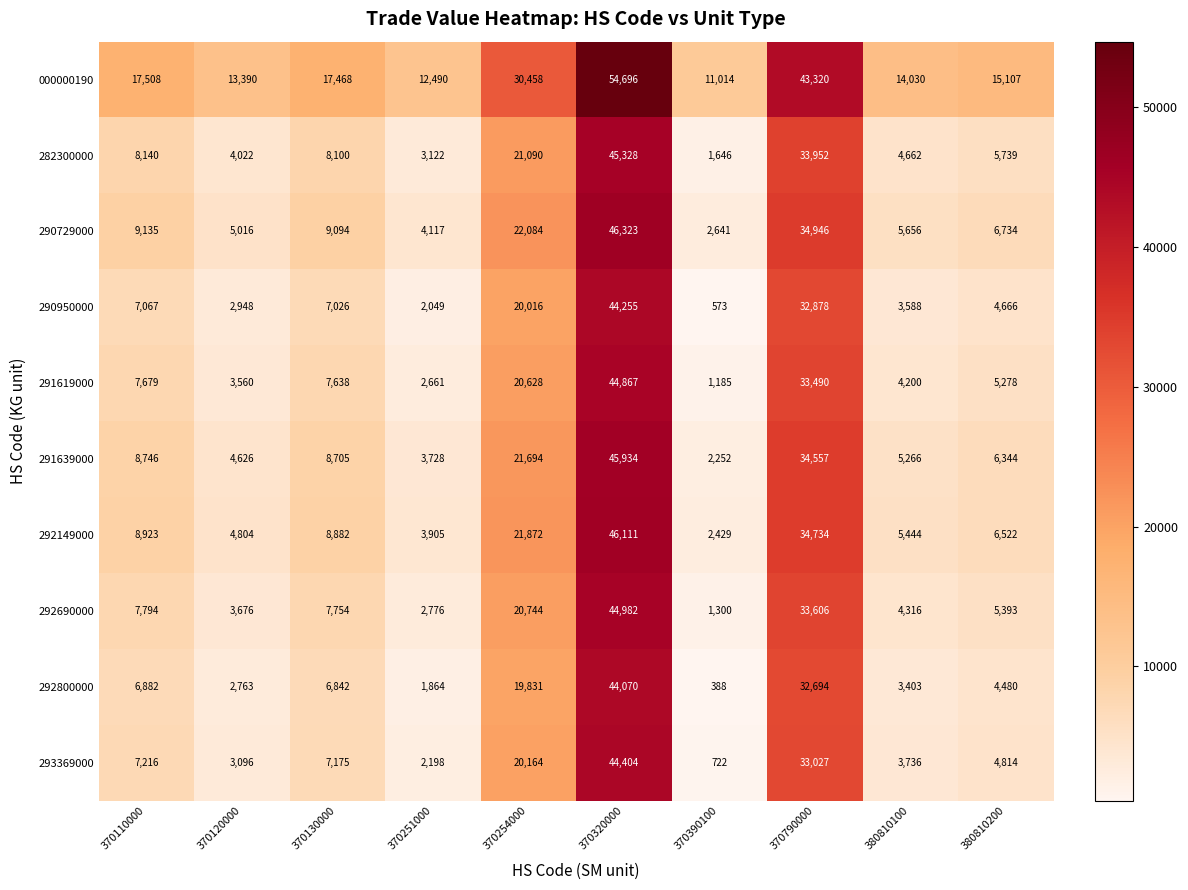

What is the difference between the highest and lowest values at 370790000?

10626